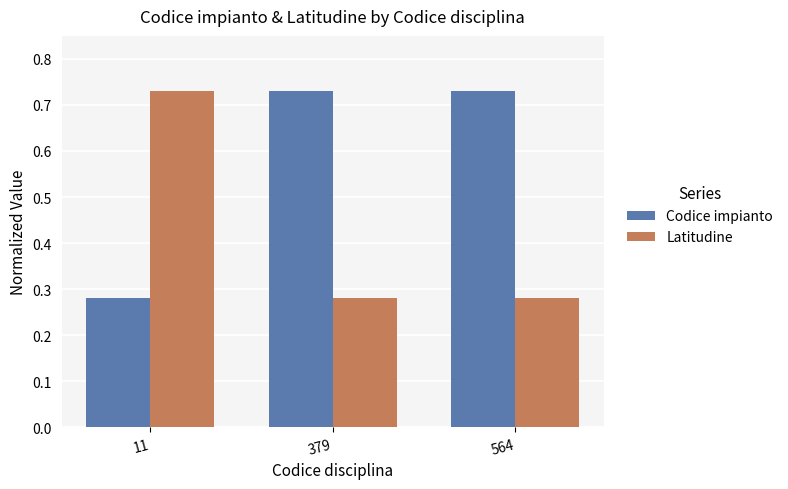

How many Latitudine values are between 0 and 1?

3